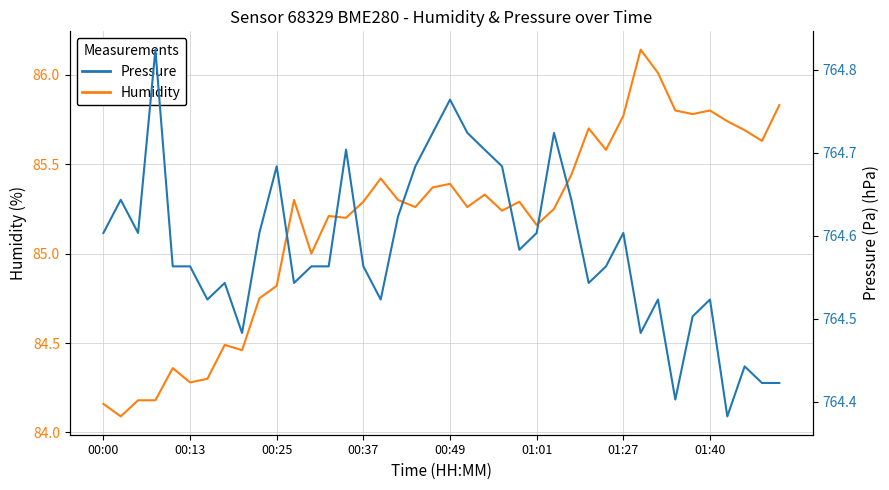

Reading left to right, list all the values displayed in this chart.

Humidity: 84.2	84.1	84.2	84.2	84.4	84.3	84.3	84.5	84.5	84.8	84.8	85.3	85.0	85.2	85.2	85.3	85.4	85.3	85.3	85.4	85.4	85.3	85.3	85.2	85.3	85.2	85.2	85.4	85.7	85.6	85.8	86.1	86.0	85.8	85.8	85.8	85.7	85.7	85.6	85.8
Pressure: 764.6	764.6	764.6	764.8	764.6	764.6	764.5	764.5	764.5	764.6	764.7	764.5	764.6	764.6	764.7	764.6	764.5	764.6	764.7	764.7	764.8	764.7	764.7	764.7	764.6	764.6	764.7	764.6	764.5	764.6	764.6	764.5	764.5	764.4	764.5	764.5	764.4	764.4	764.4	764.4